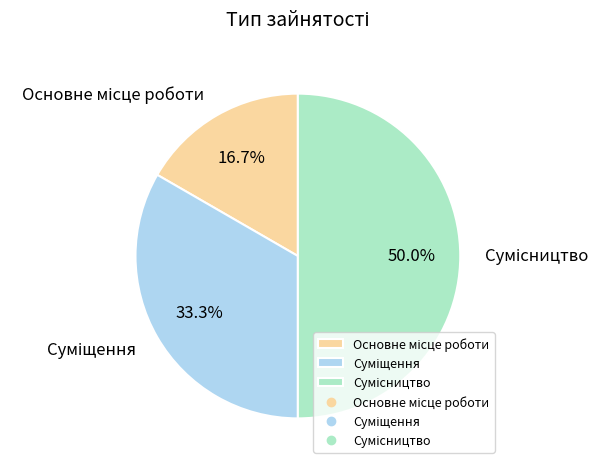

To the nearest percent, what is the difference between the largest and smallest slice percentages?

33%